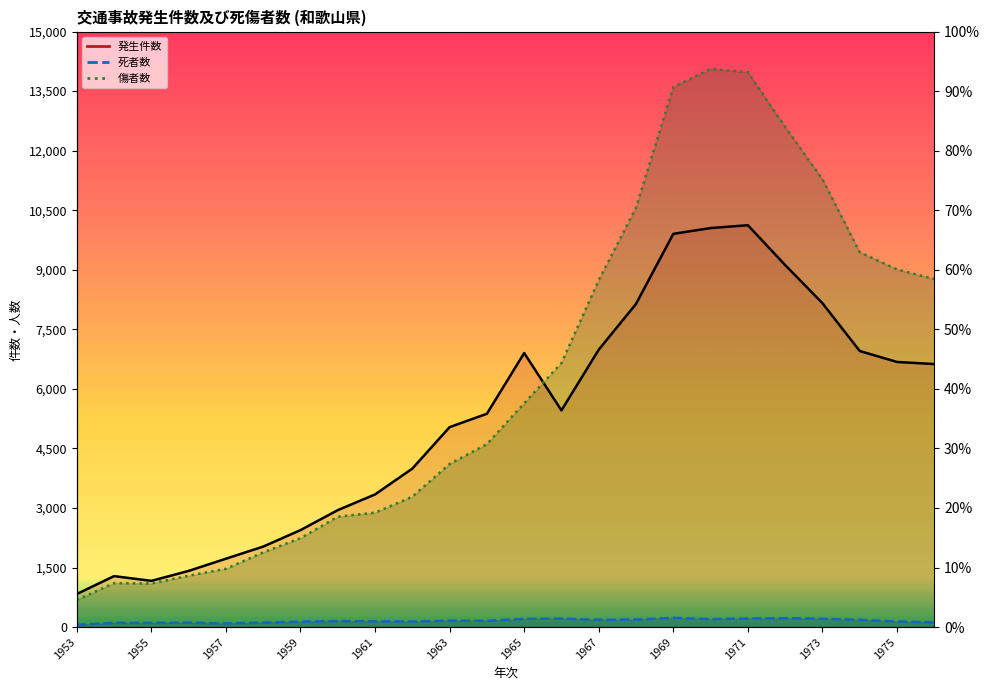

What is the sum of the 発生件数 values at 1962 and 1963?

9028